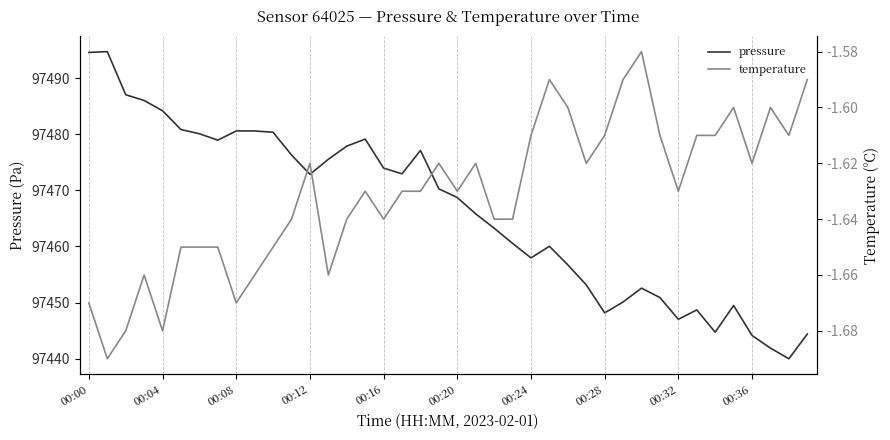

What is the label of the 32nd point from the left?

31